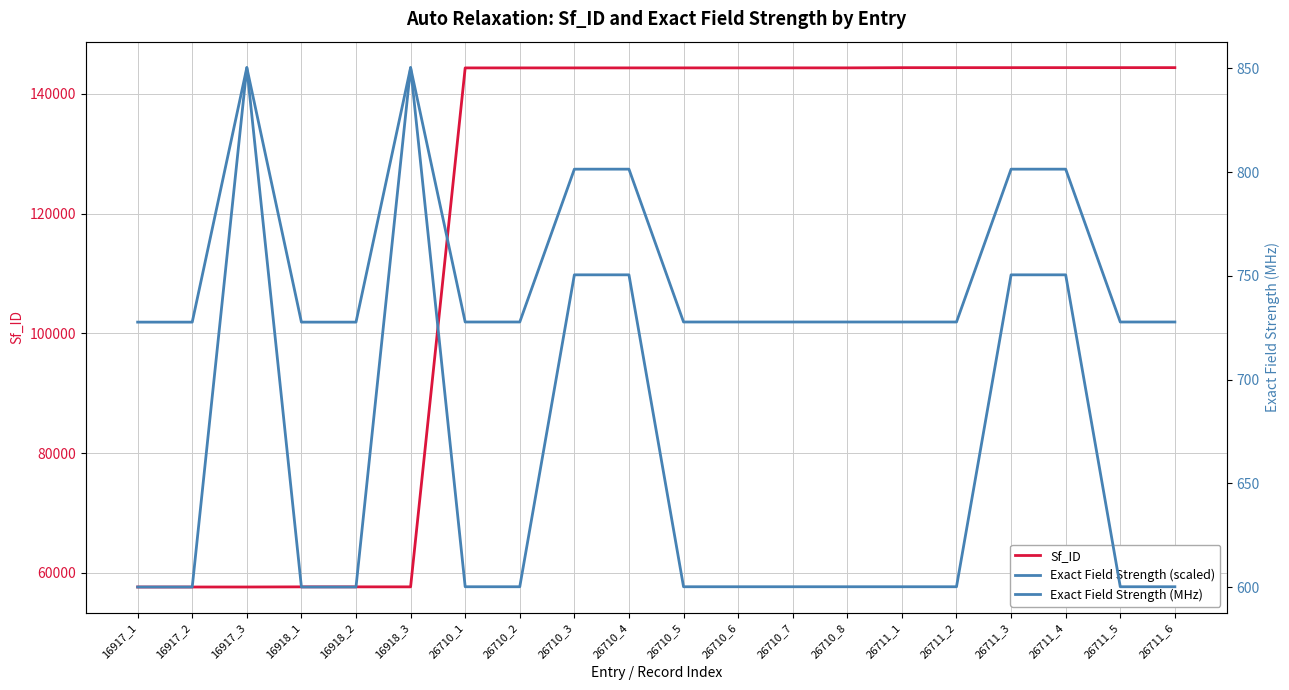

True or false: Exact Field Strength (MHz) and Exact Field Strength (scaled) cross at least once.

False